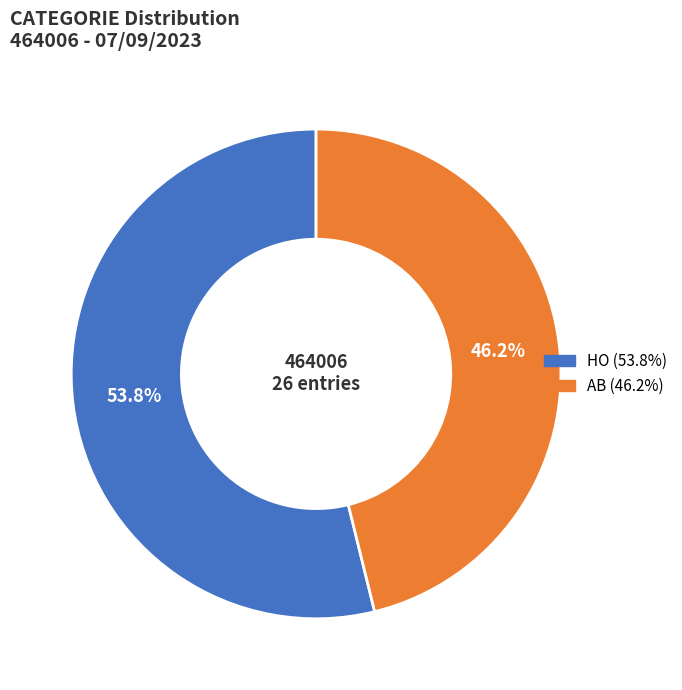

What is the total percentage of HO and AB?

100.0%